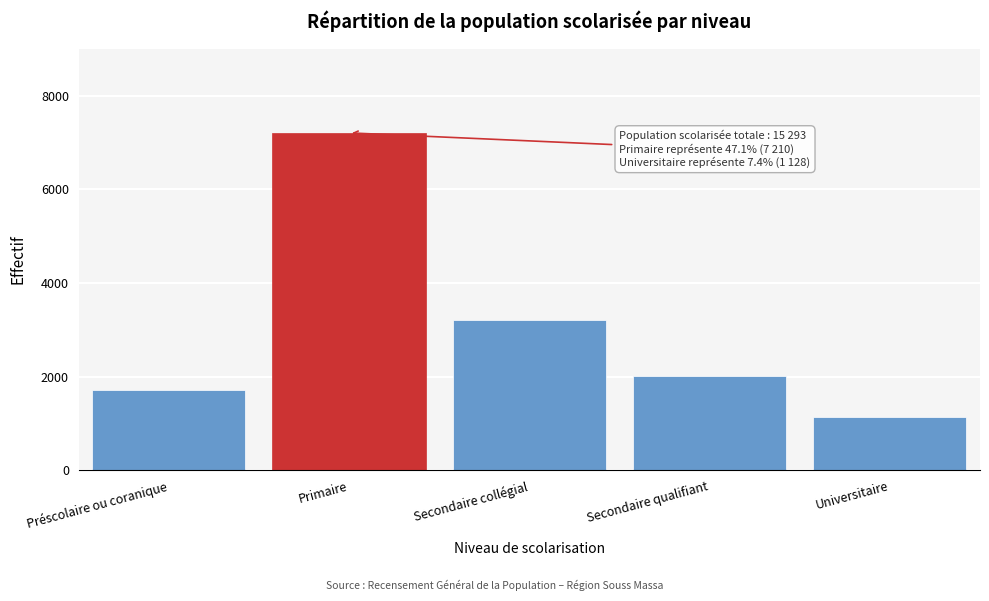

Reading right to left, list all the values displayed in this chart.

1128	2023	3211	7210	1721